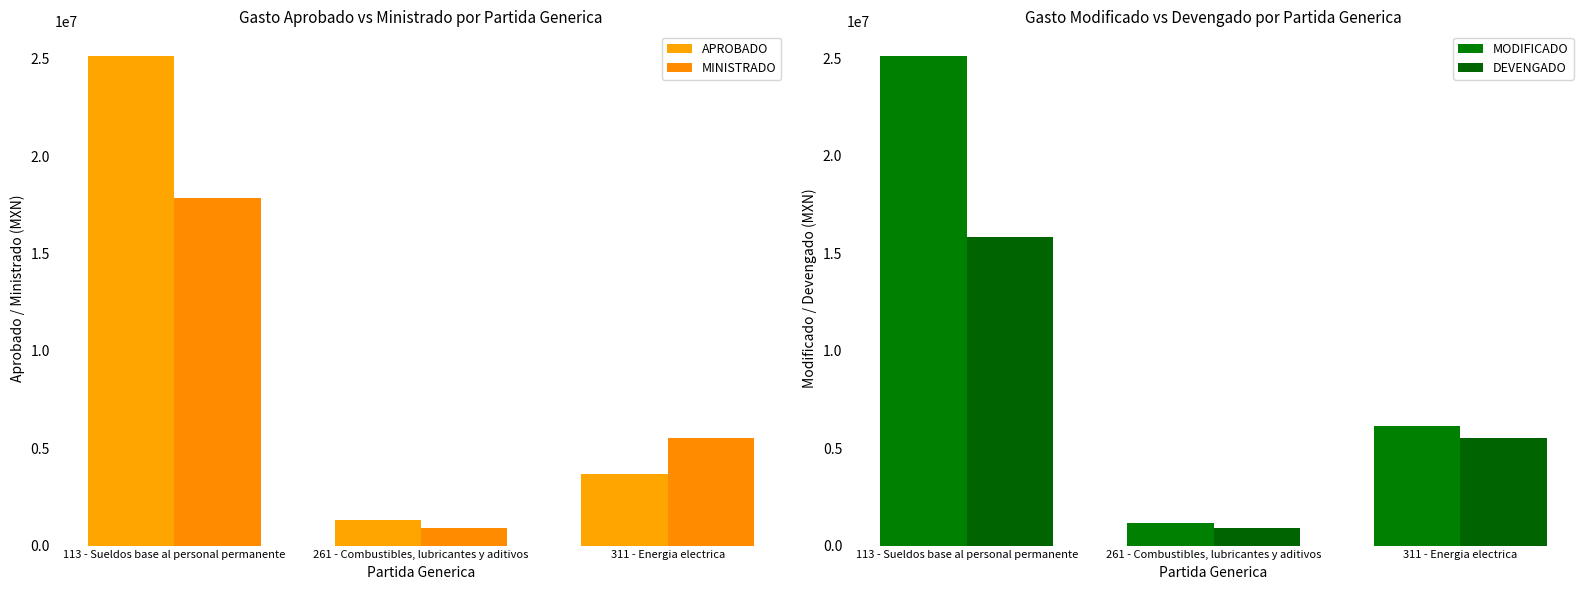

What is the lowest value of the APROBADO series?

1310210.8